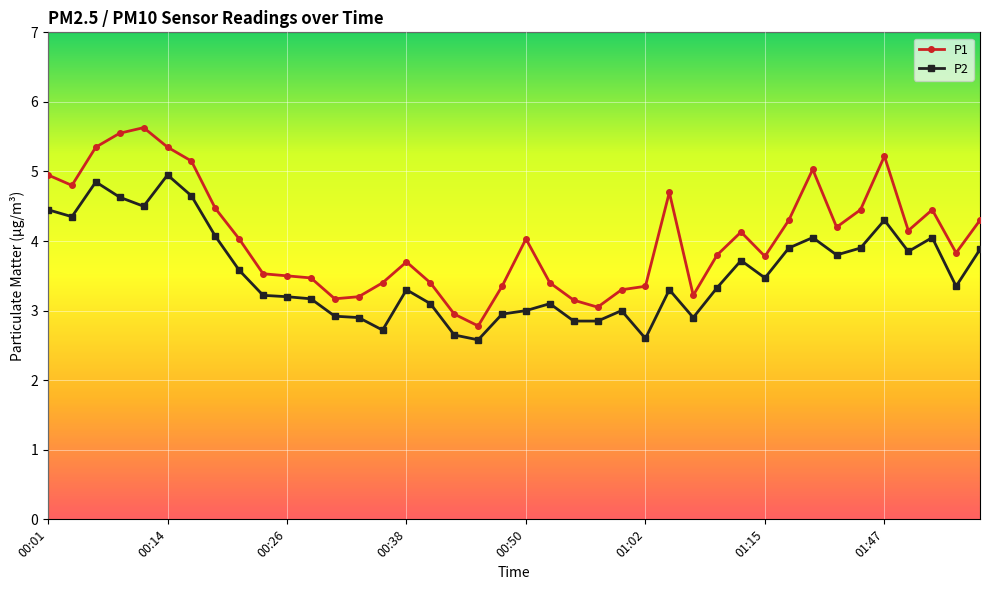

Which series has the widest spread of values?

P1